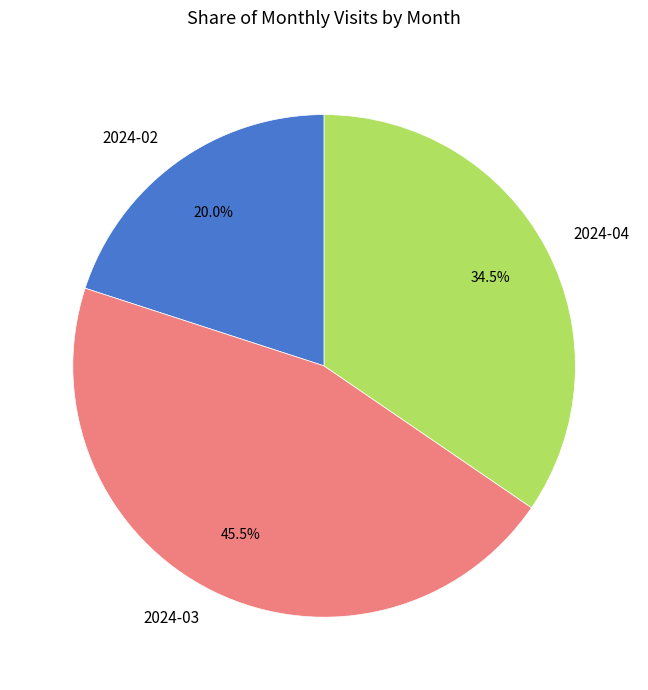

What is the ratio of the value at 2024-03 to the value at 2024-04?

1.3